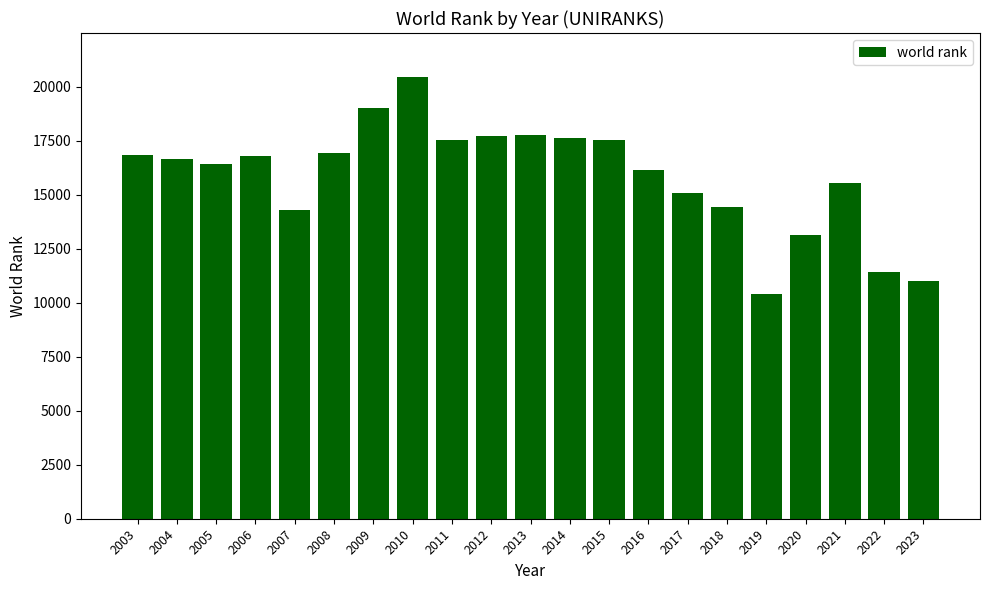

What is the sum of all values?

332874